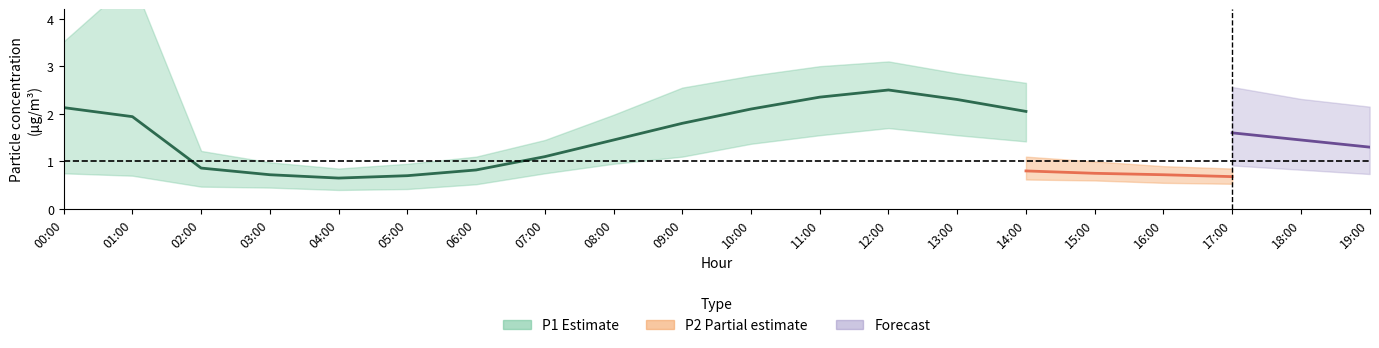

Is the value of P2_lower at 19:00 greater than the value of P1_lower at 19:00?

No